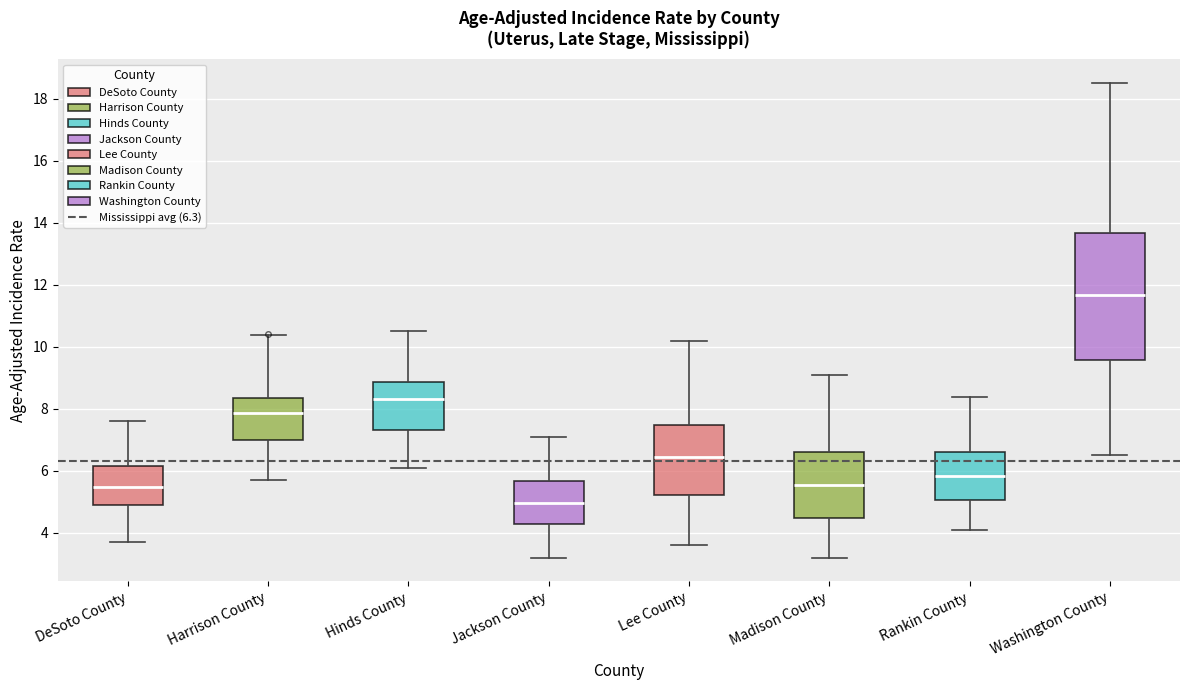

Which box has the lowest median line?

Jackson County